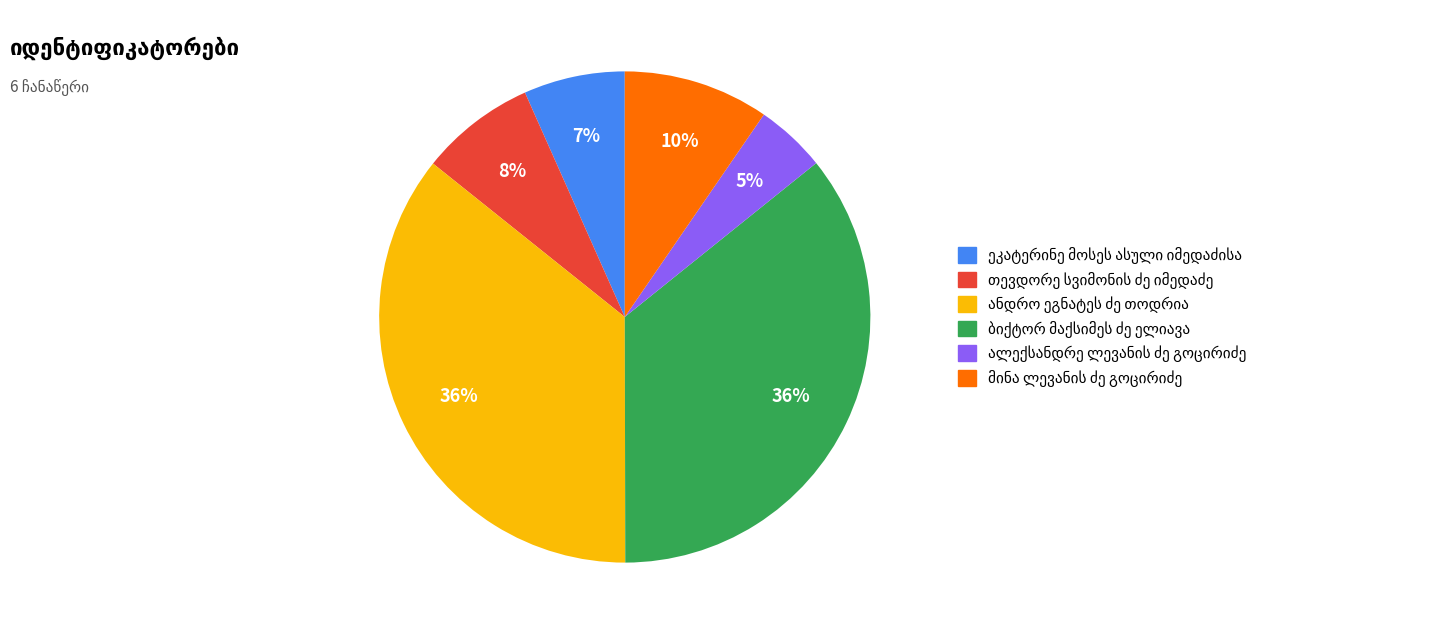

Is there any slice that represents more than half of the pie?

No